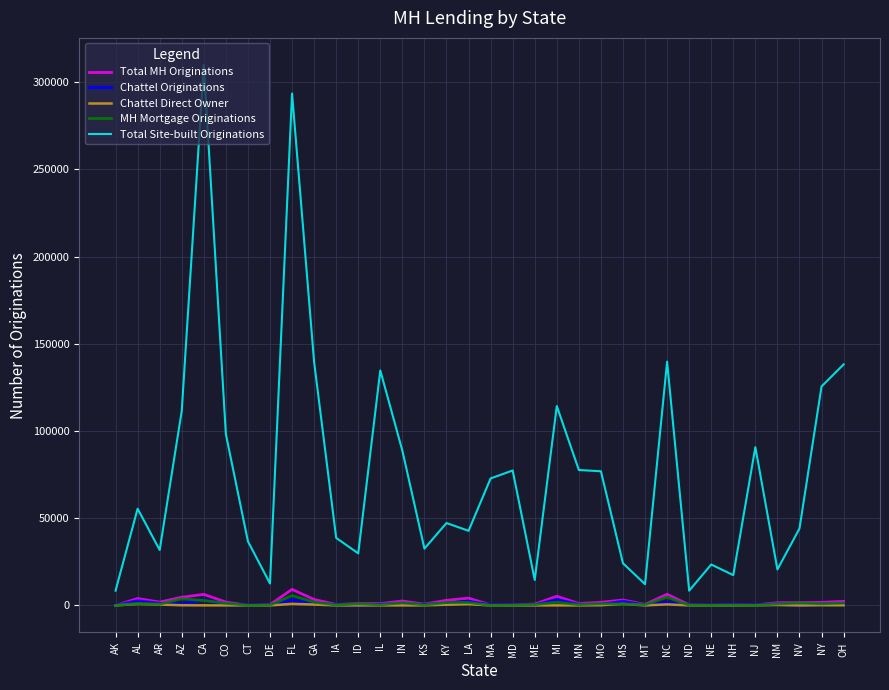

How many distinct data groups are displayed?

5